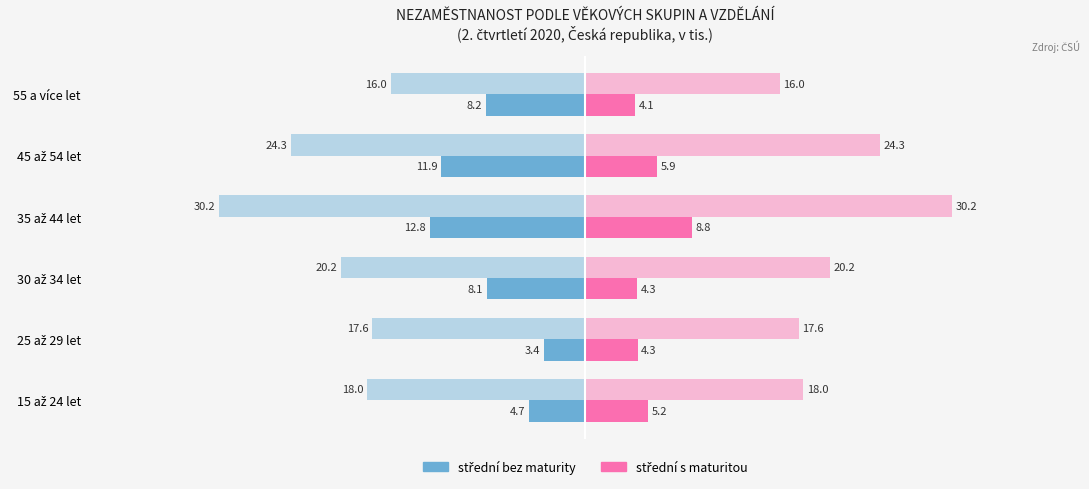

True or false: střední s maturitou has a value of 4.3 at 30 až 34 let.

True